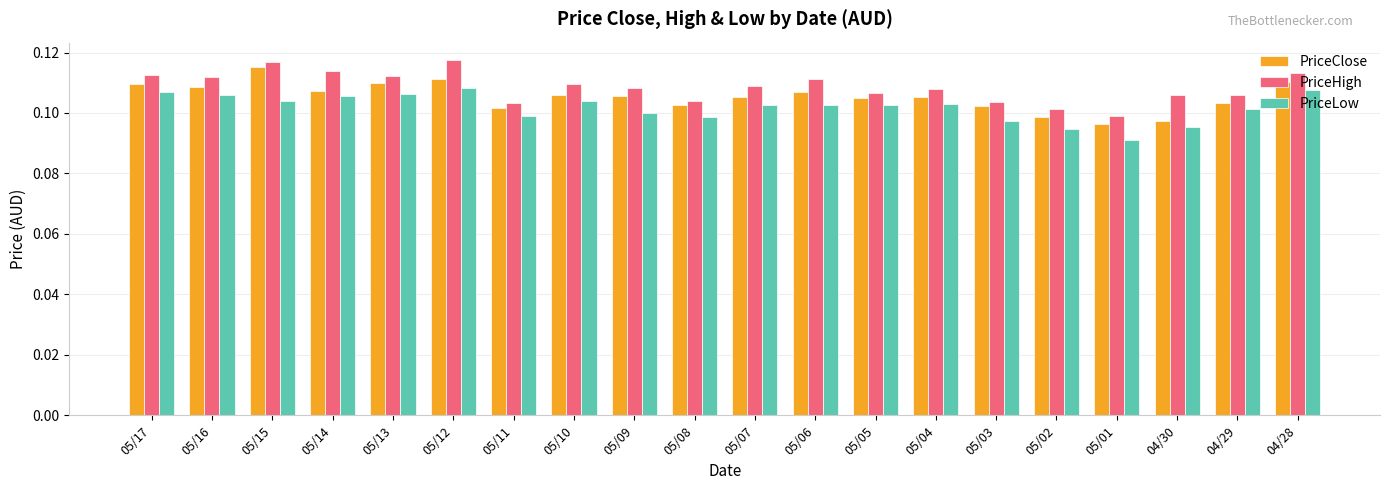

How many bars are there in total?

60